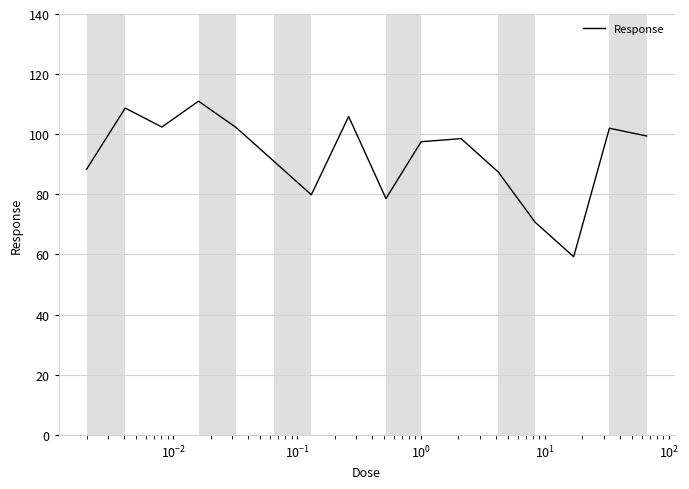

What is the maximum value shown in the chart?

111.0